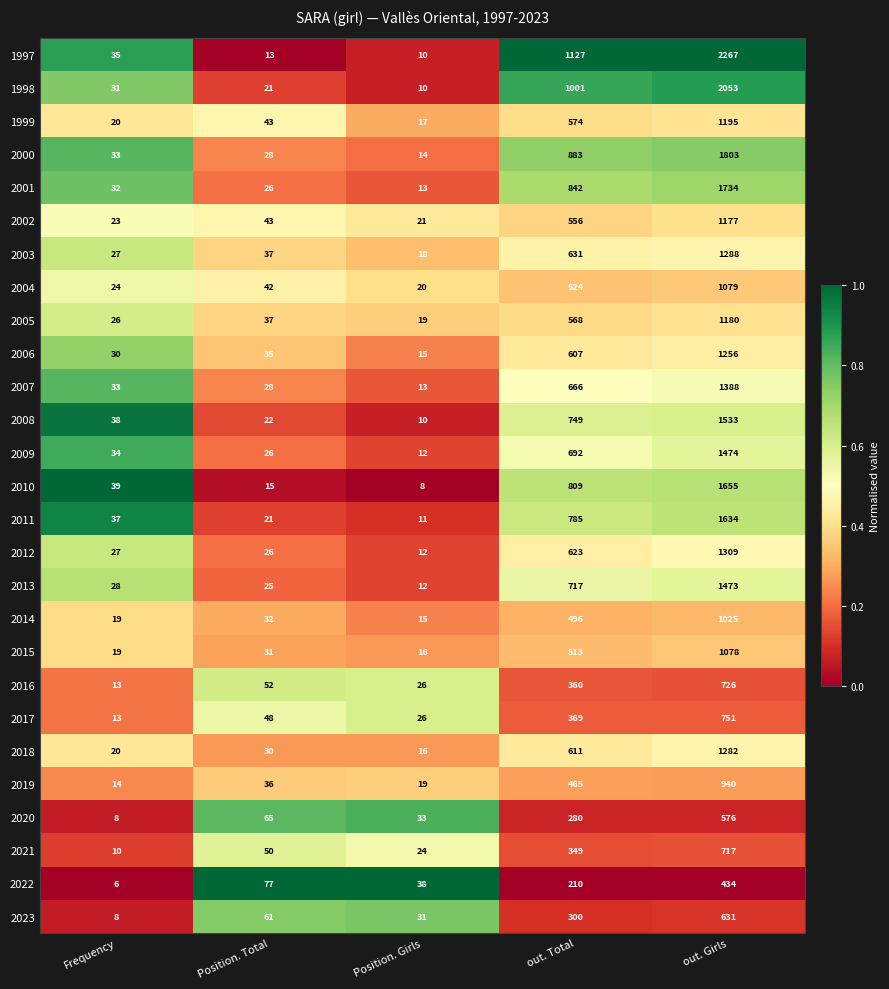

What is the difference between the maximum and minimum values in the 2016 series?

713